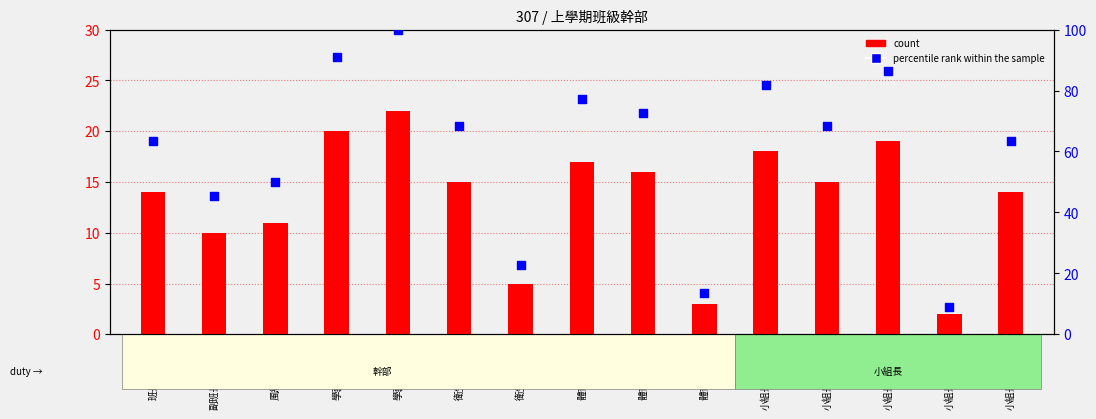

What is the total value across all series at 學藝(蔡羽媗)?

110.9